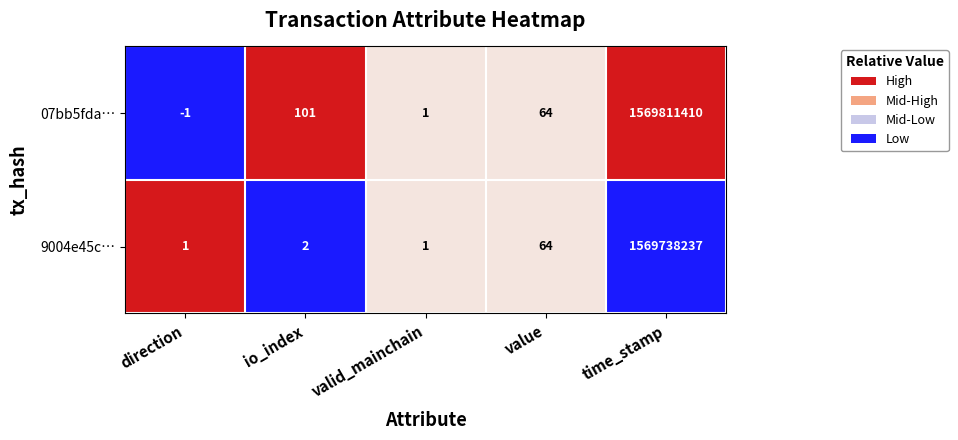

Read the 07bb5fda… value at time_stamp.

1569811410